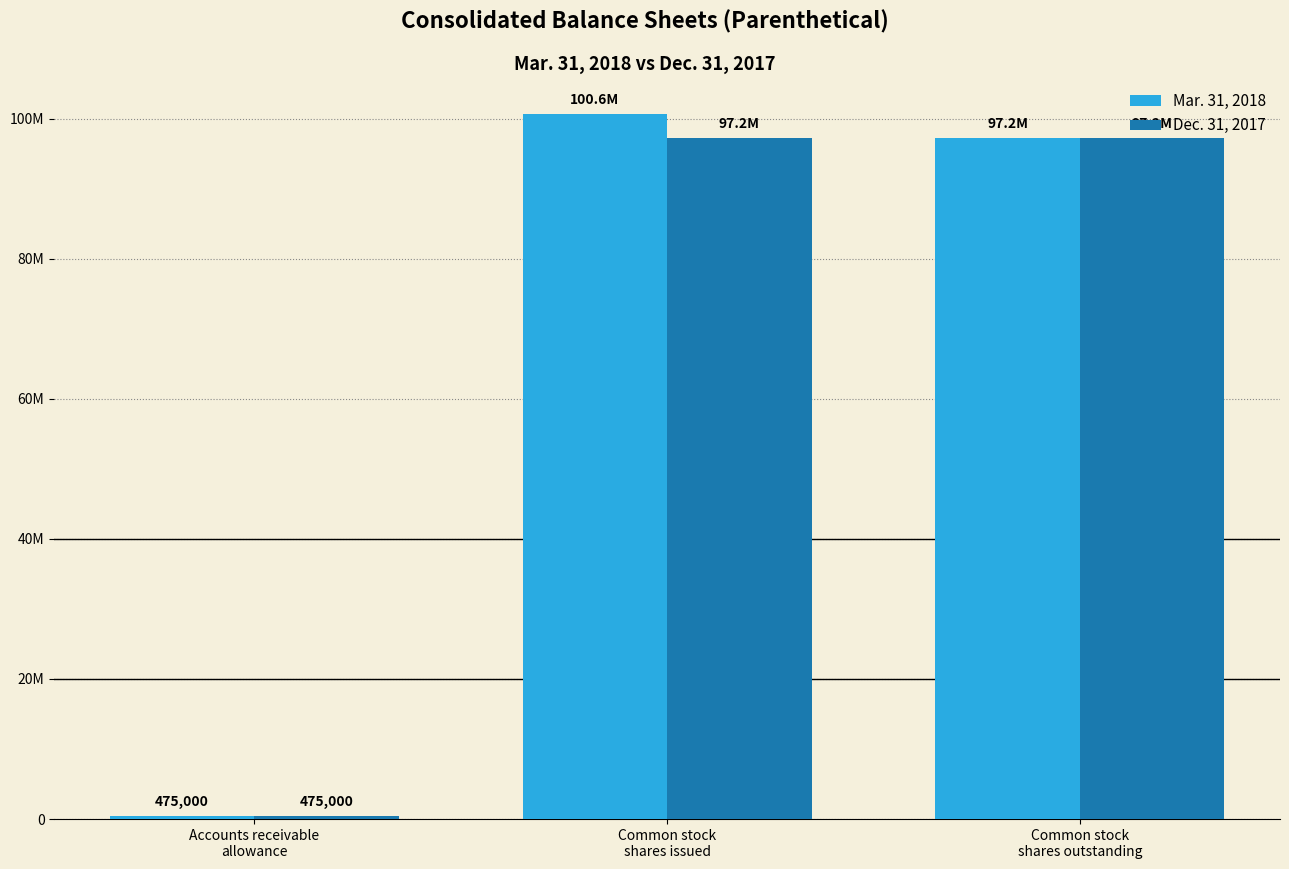

Does the chart contain stacked bars?

No